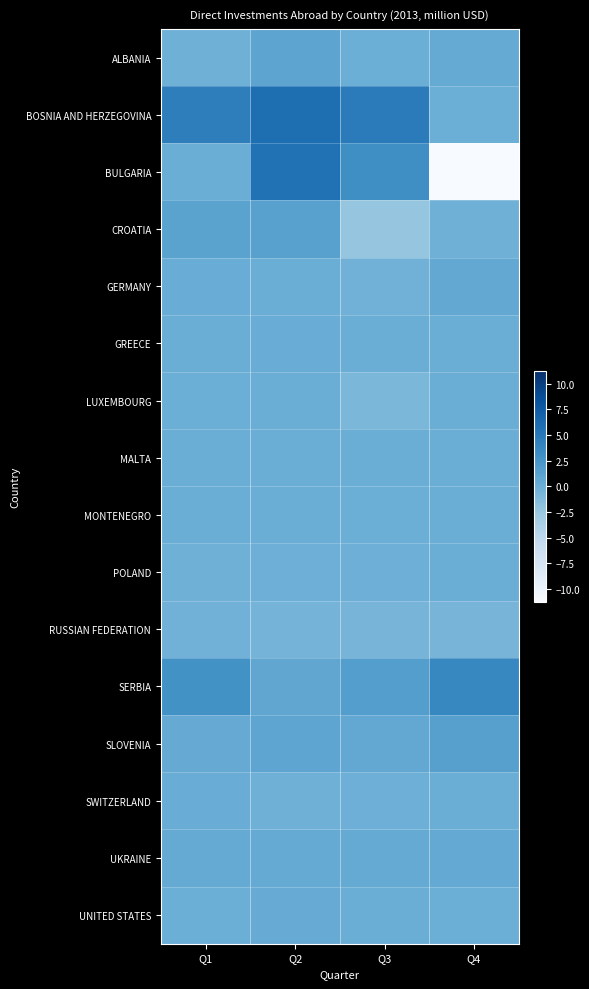

Reading right to left, extract all data points from this chart.

ALBANIA: Q4=0.4	Q3=-0.0	Q2=0.9	Q1=-0.2
BOSNIA AND HERZEGOVINA: Q4=-0.1	Q3=4.7	Q2=5.8	Q1=4.5
BULGARIA: Q4=-11.2	Q3=3.0	Q2=5.6	Q1=0.0
CROATIA: Q4=-0.2	Q3=-2.3	Q2=1.3	Q1=1.1
GERMANY: Q4=0.6	Q3=-0.4	Q2=0.0	Q1=0.1
GREECE: Q4=0.1	Q3=0.0	Q2=0.1	Q1=0.0
LUXEMBOURG: Q4=0.0	Q3=-0.9	Q2=0.0	Q1=-0.0
MALTA: Q4=0.0	Q3=0.0	Q2=0.0	Q1=0.0
MONTENEGRO: Q4=0.1	Q3=-0.1	Q2=0.0	Q1=0.0
POLAND: Q4=0.1	Q3=-0.2	Q2=-0.1	Q1=-0.2
RUSSIAN FEDERATION: Q4=-0.7	Q3=-0.7	Q2=-0.6	Q1=-0.4
SERBIA: Q4=3.8	Q3=1.5	Q2=0.7	Q1=2.7
SLOVENIA: Q4=1.4	Q3=0.6	Q2=0.8	Q1=0.3
SWITZERLAND: Q4=0.0	Q3=-0.1	Q2=-0.2	Q1=0.1
UKRAINE: Q4=0.5	Q3=0.4	Q2=0.4	Q1=0.4
UNITED STATES: Q4=-0.0	Q3=0.1	Q2=0.2	Q1=-0.0